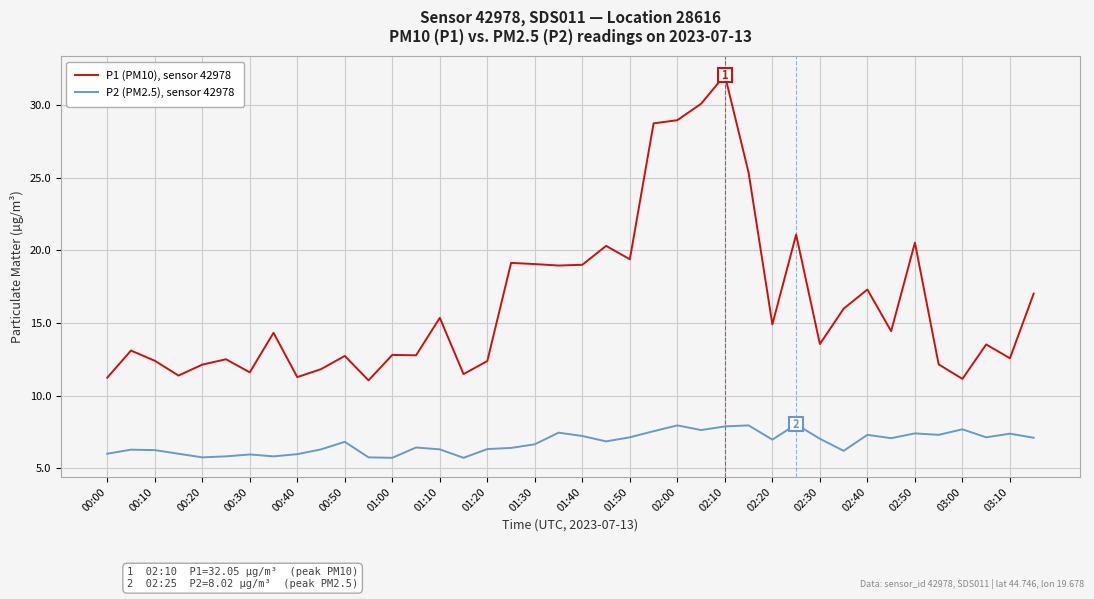

Which series has the widest spread of values?

P1 (PM10), sensor 42978